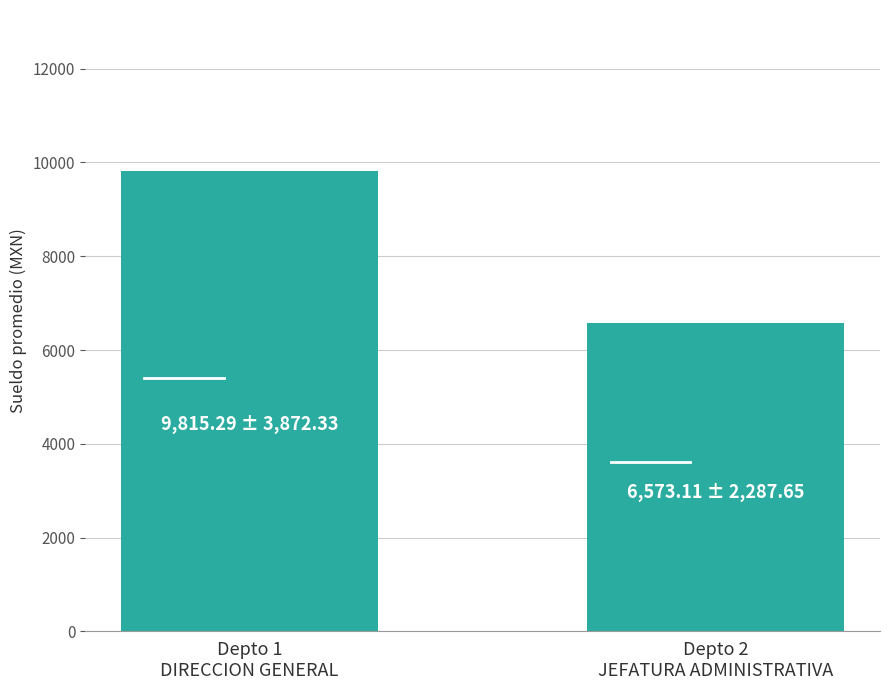

Rank the categories by value from lowest to highest.

Depto 2
JEFATURA ADMINISTRATIVA, Depto 1
DIRECCION GENERAL